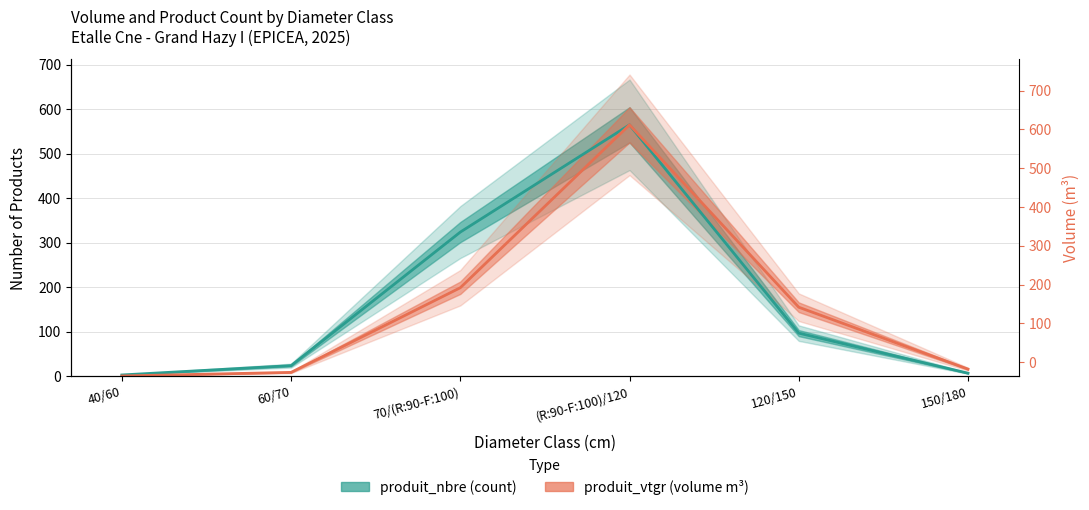

True or false: produit_nbre (count) and produit_vtgr (volume, scaled) cross at least once.

False